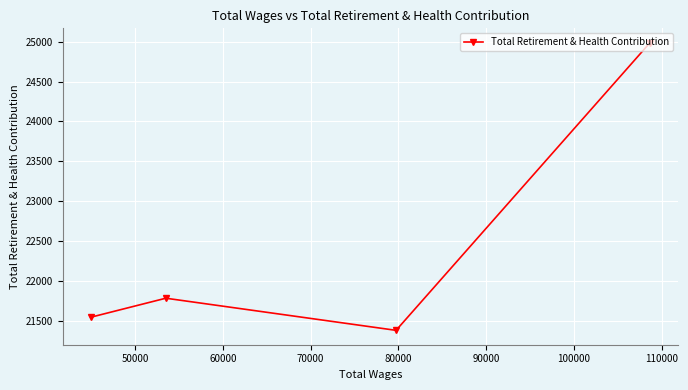

True or false: the data shows 35406 at 70000.

False